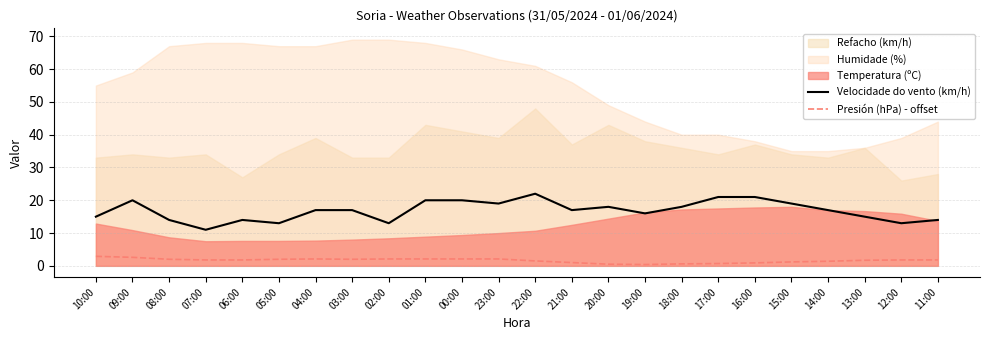

True or false: Velocidade do vento (km/h) and Presión (hPa) - offset cross at least once.

False